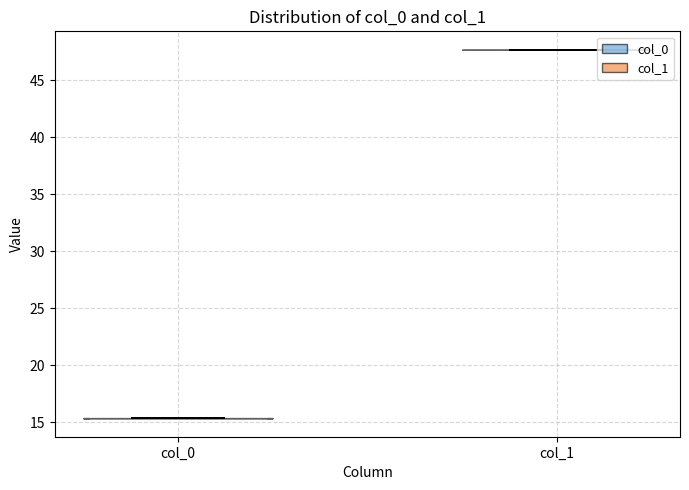

Reading left to right, read every violin against the y-axis: where its median line is, and the lowest and highest points it reaches. The values are not printed on the chart, so give them approximately, as read against the axis.

col_0: median line 15.5, lowest point 15.5, highest point 15.5
col_1: median line 47.5, lowest point 47.5, highest point 47.5